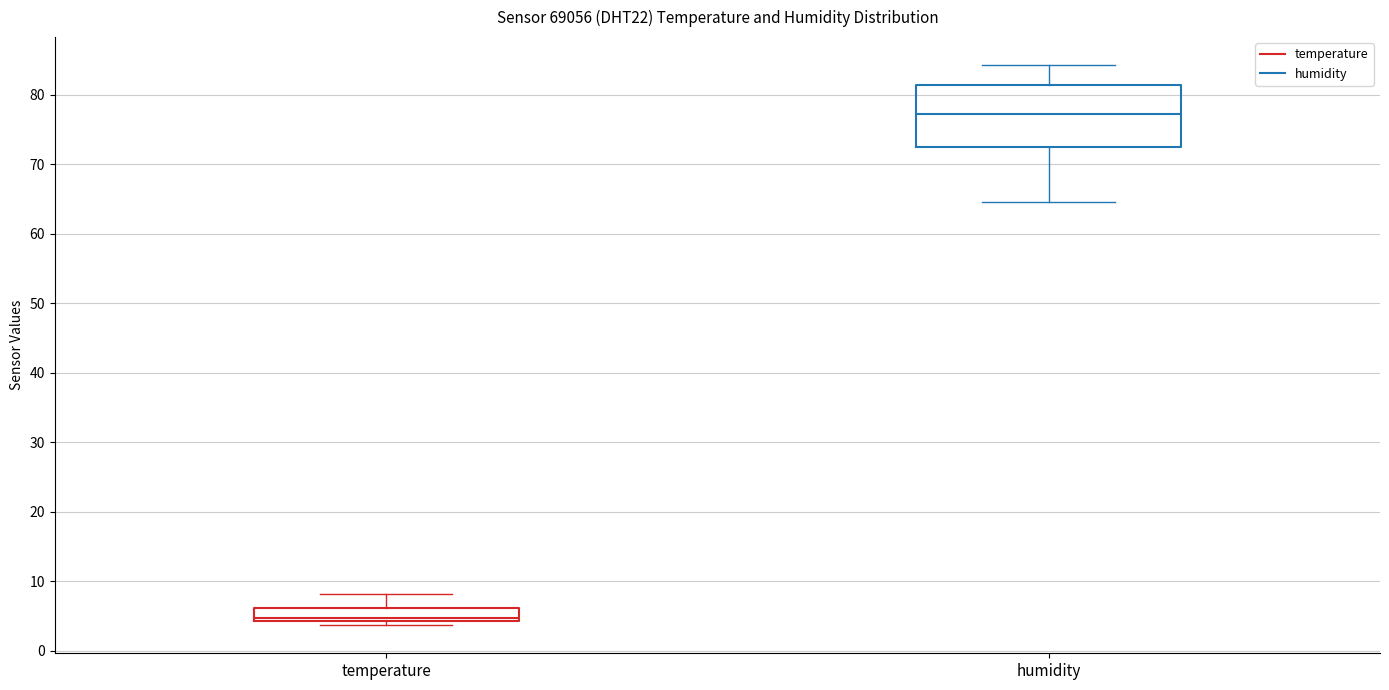

Where does the upper whisker of the box for temperature end on the y-axis? The values are not printed on the chart, so give them approximately, as read against the axis.

8